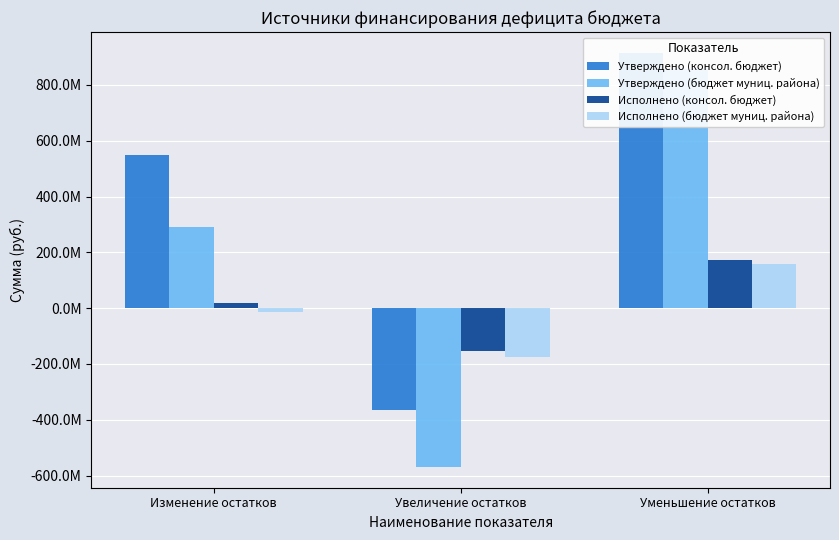

What is the difference between the Утверждено (консол. бюджет) values at Уменьшение остатков and Увеличение остатков?

1280871676.9